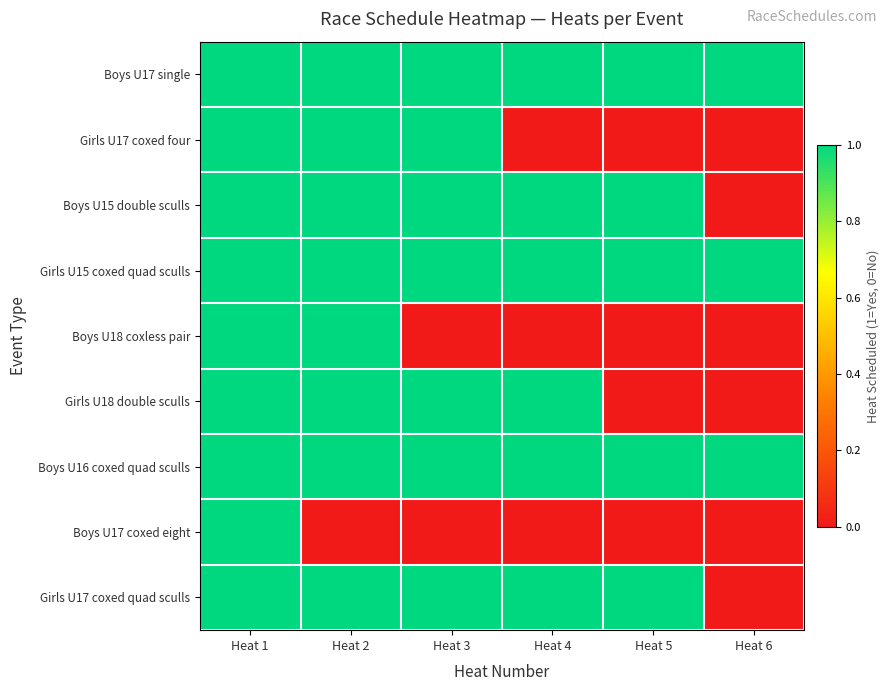

Which series has the largest range (max minus min)?

Girls U17 coxed four